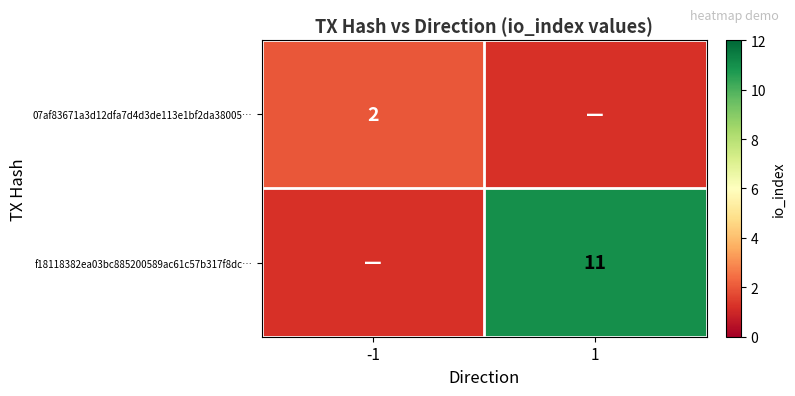

Which has a higher value, -1 or 1?

-1